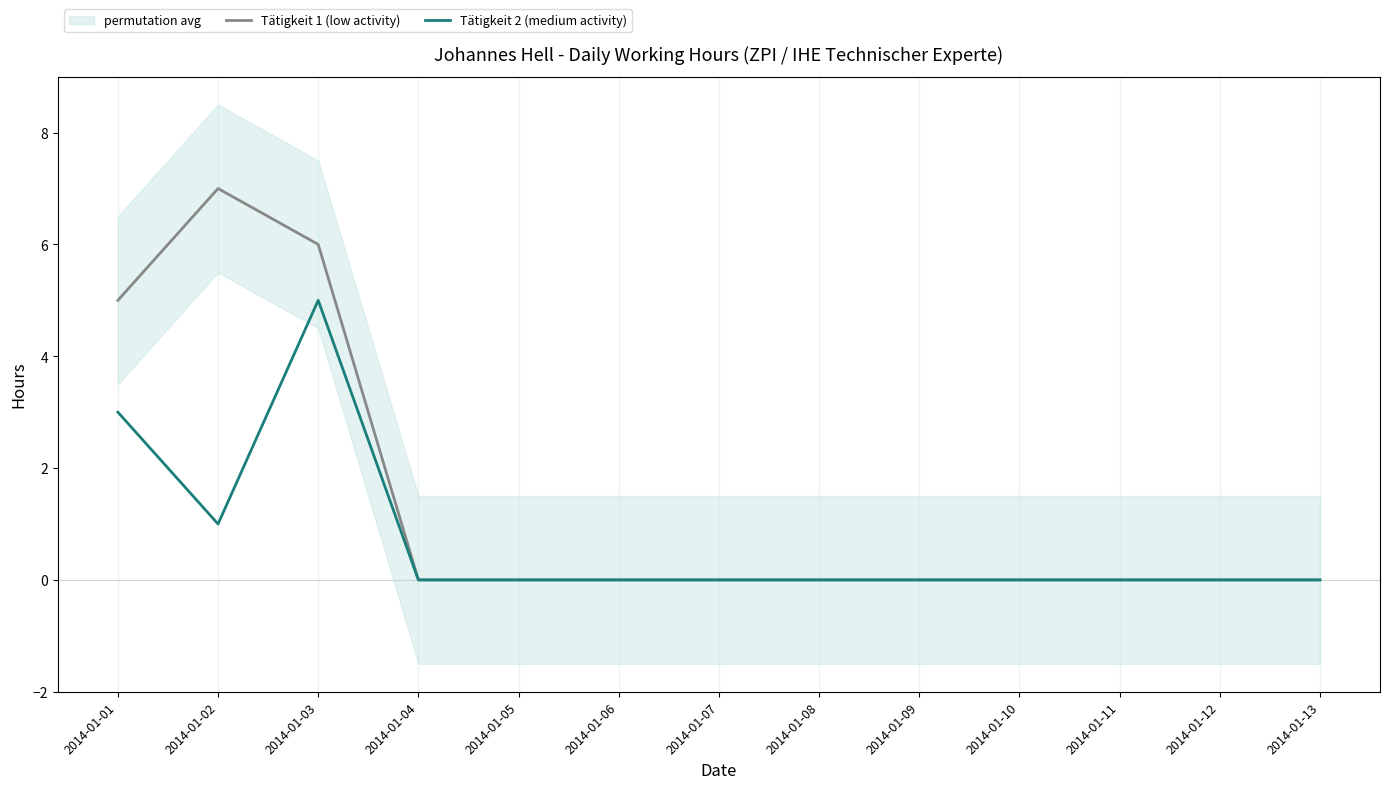

Reading left to right, list all the values displayed in this chart.

Tätigkeit 1 (low activity): 5	7	6	0	0	0	0	0	0	0	0	0	0
Tätigkeit 2 (medium activity): 3	1	5	0	0	0	0	0	0	0	0	0	0